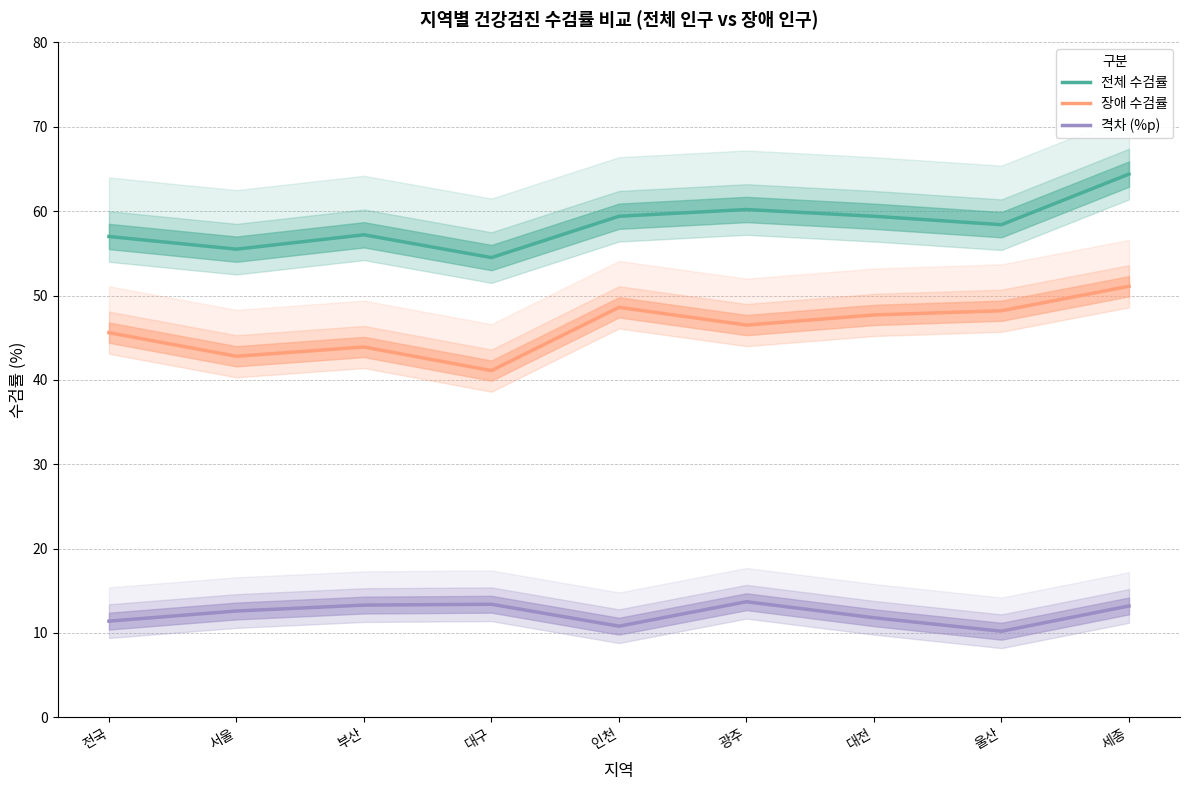

The value of 격차 (%p) at 울산 is 10.2. True or false?

True